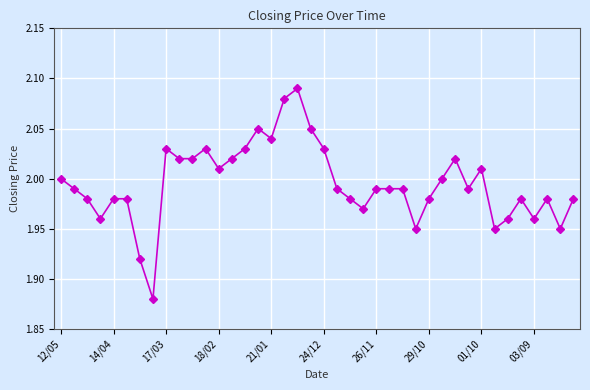

The value at 03/09 is 1.2. True or false?

False